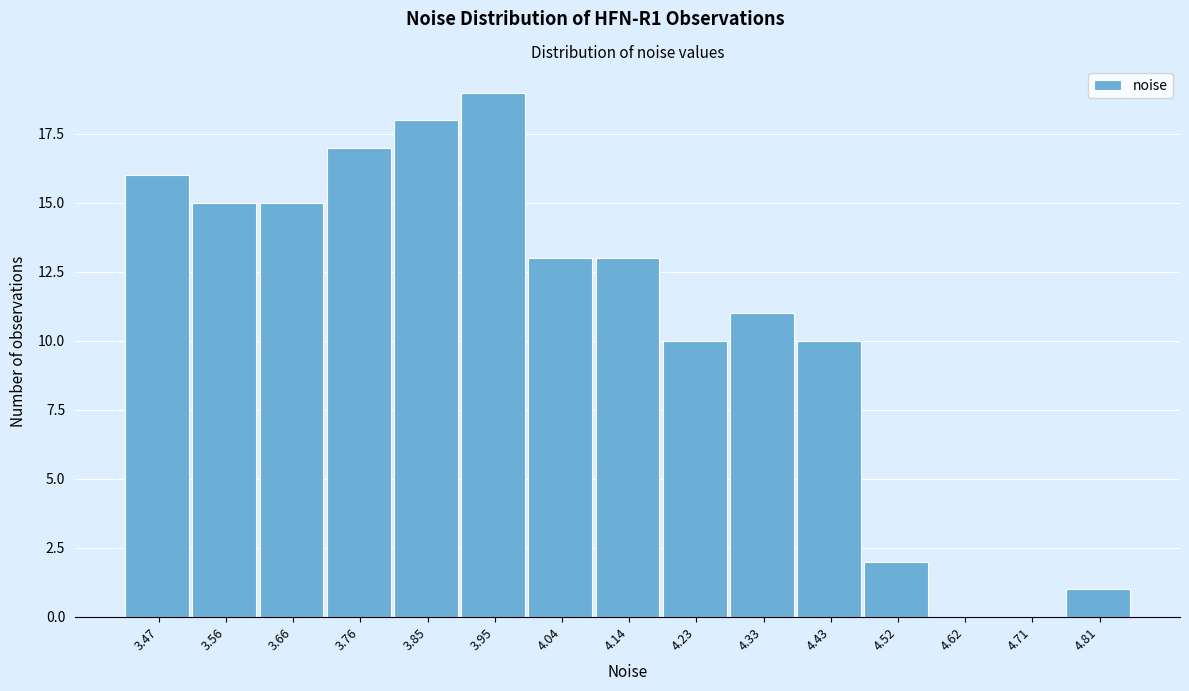

Reading left to right, list every bar in this chart as the range it spans on the x-axis followed by its height. Neither the bar edges nor the heights are printed on the chart, so give them approximately, as read against the axes.

3.42 to 3.52: 16
3.52 to 3.61: 15
3.61 to 3.71: 15
3.71 to 3.80: 17
3.80 to 3.90: 18
3.90 to 3.99: 19
3.99 to 4.09: 13
4.09 to 4.19: 13
4.19 to 4.28: 10
4.28 to 4.38: 11
4.38 to 4.47: 10
4.47 to 4.57: 2
4.57 to 4.67: 0
4.67 to 4.76: 0
4.76 to 4.86: 1